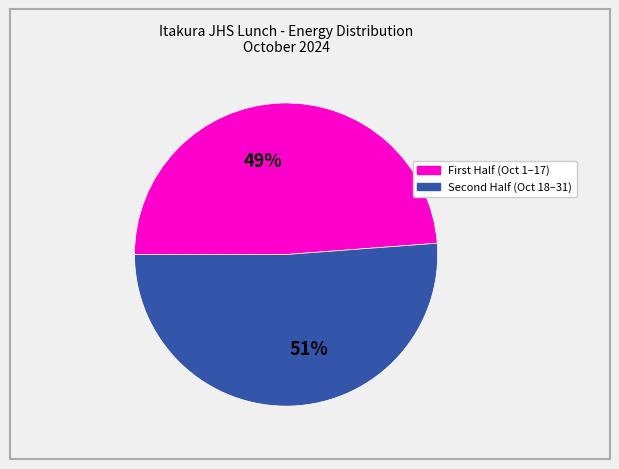

Is there a majority slice in this chart?

Yes